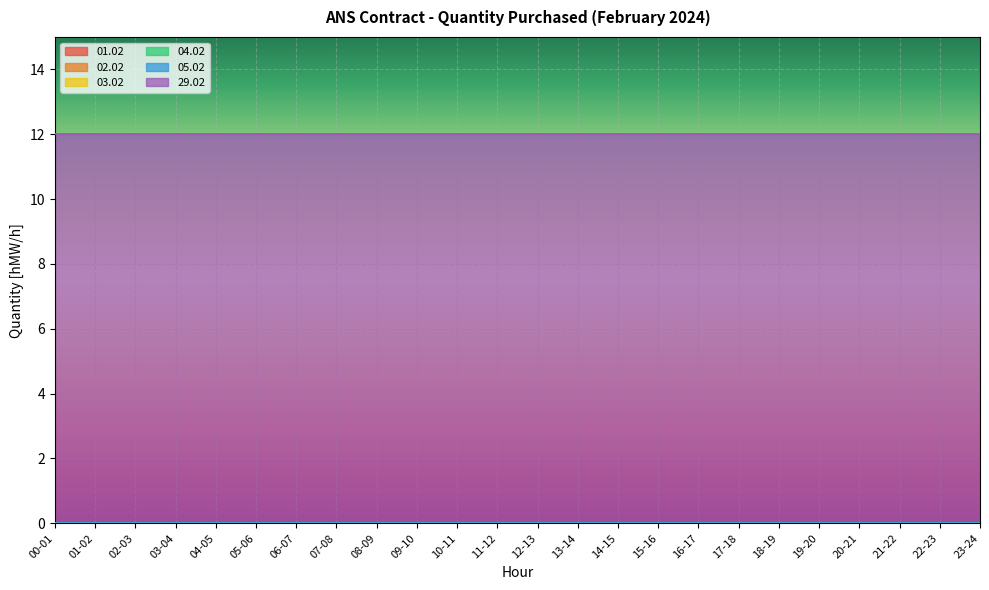

Which series has the largest total across all categories?

29.02